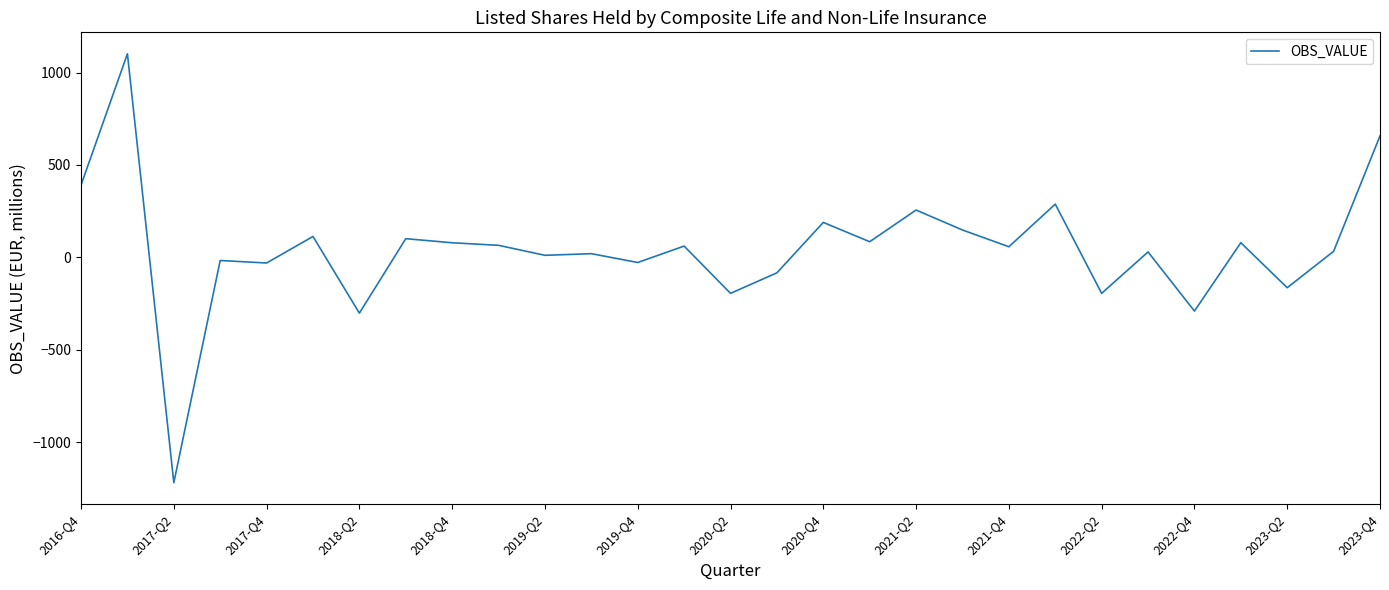

What is the difference between the maximum and minimum values?

2322.2